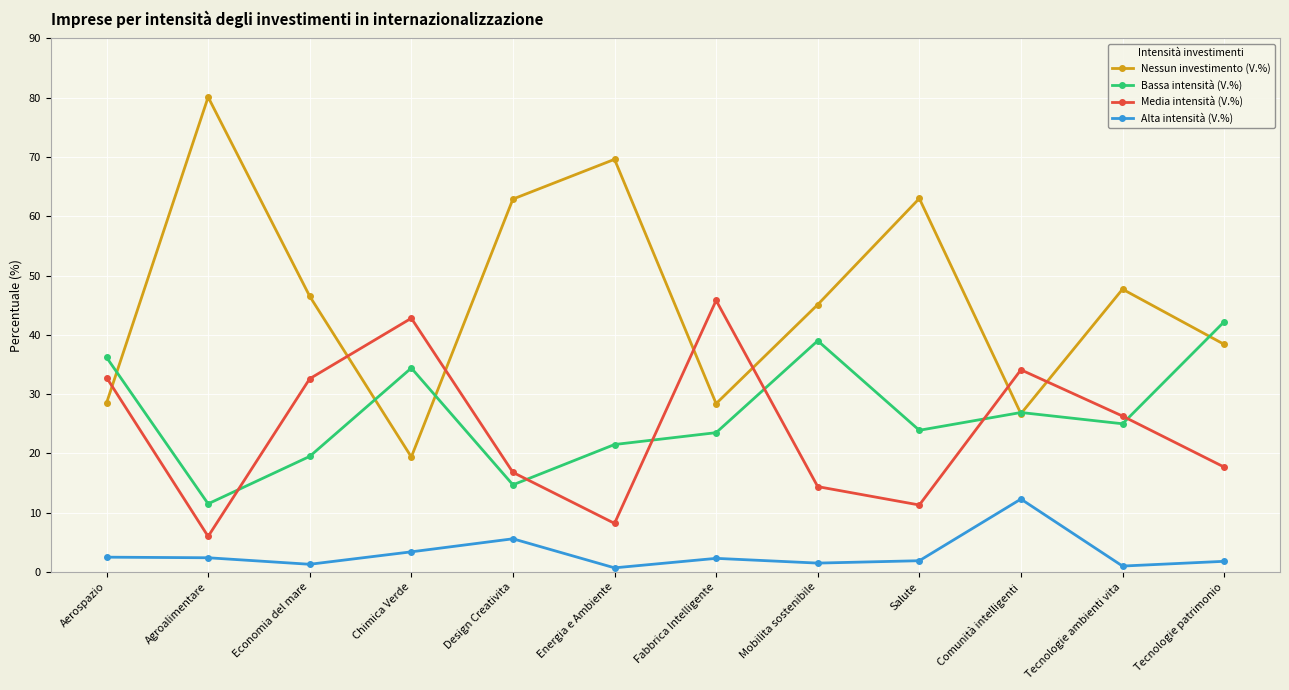

How many series are shown in this chart?

4